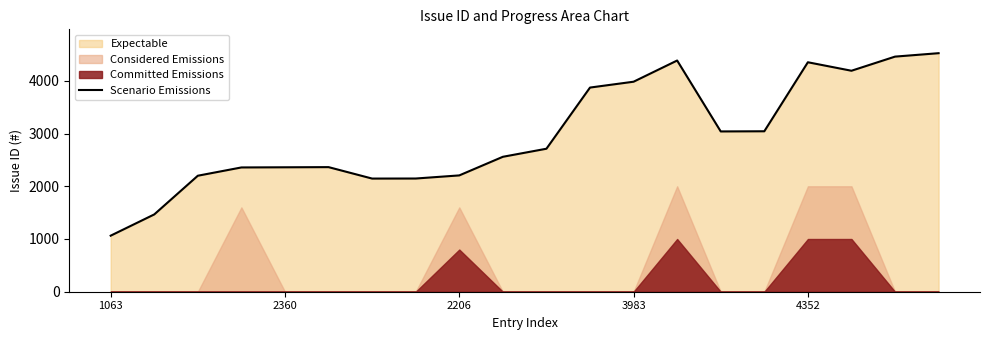

Which label corresponds to the smallest value in the chart?

1063